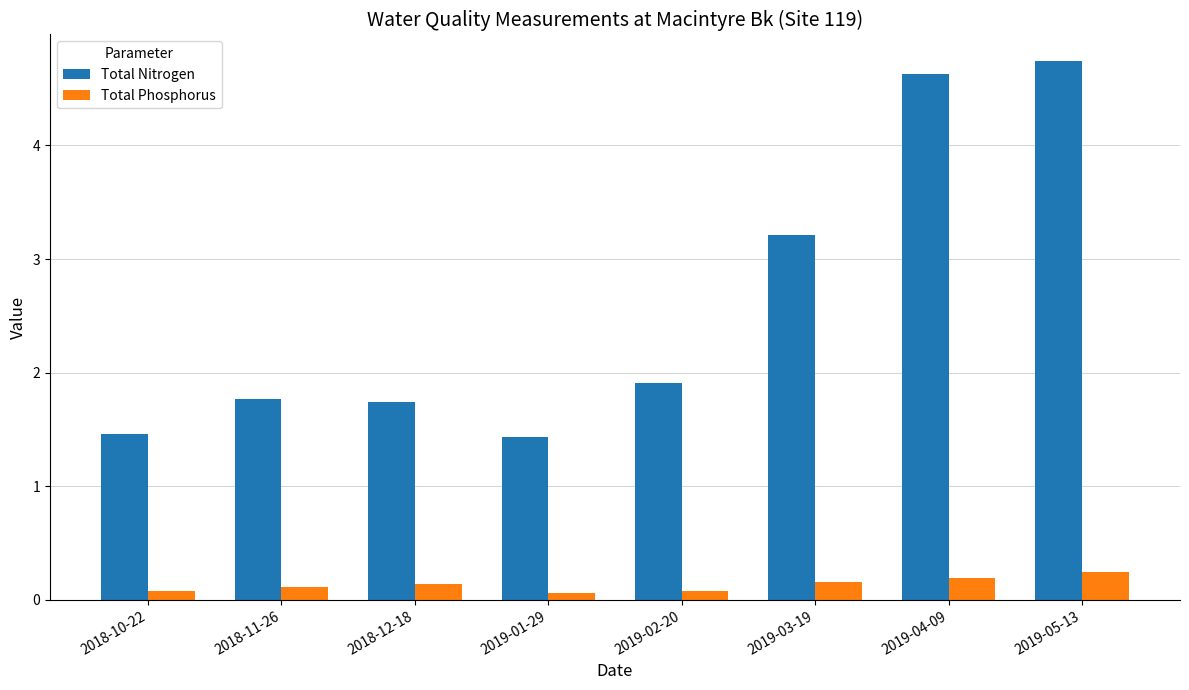

At which label is Total Nitrogen closest to 3?

2019-03-19